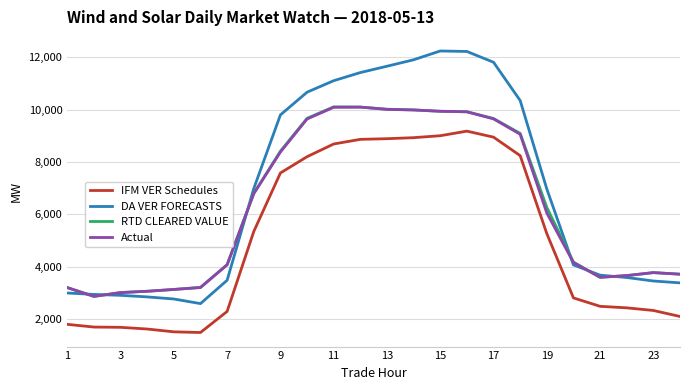

In Actual, how many points are higher than both neighbors (excluding endpoints)?

2